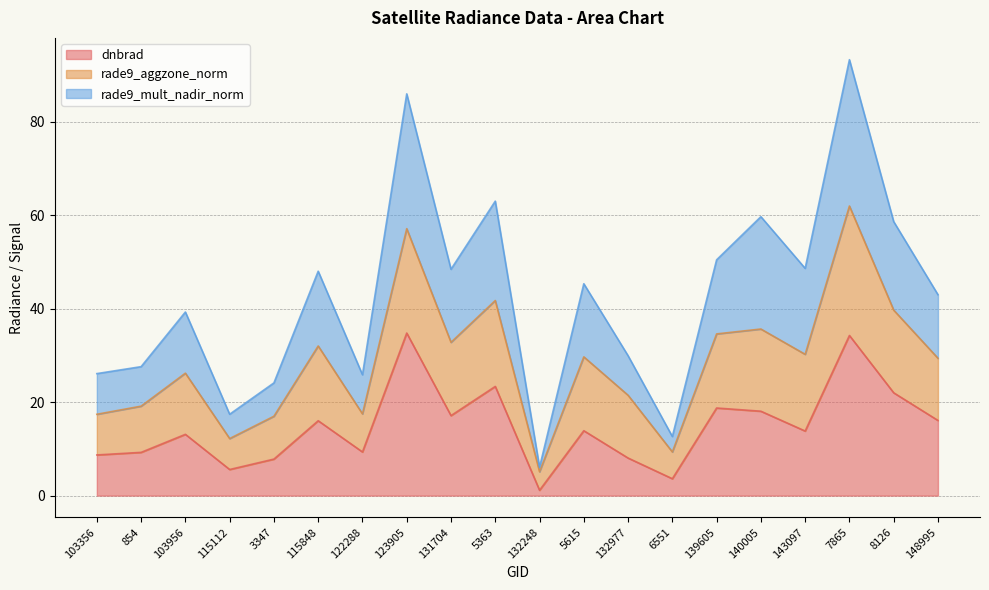

At which category is the sum across all series the highest?

7865